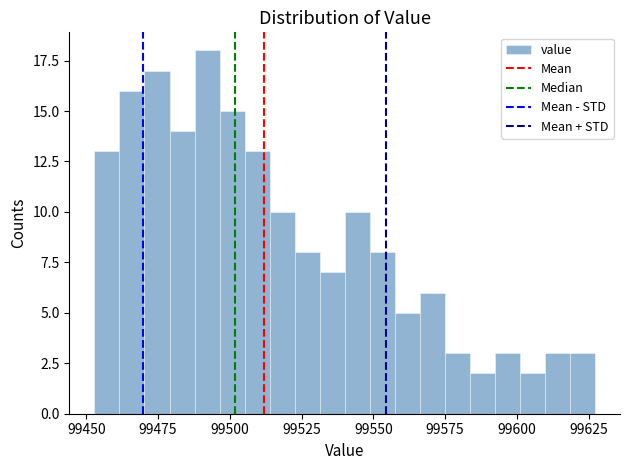

Read against the x-axis, roughly where is the centre of the tallest bar?

99490